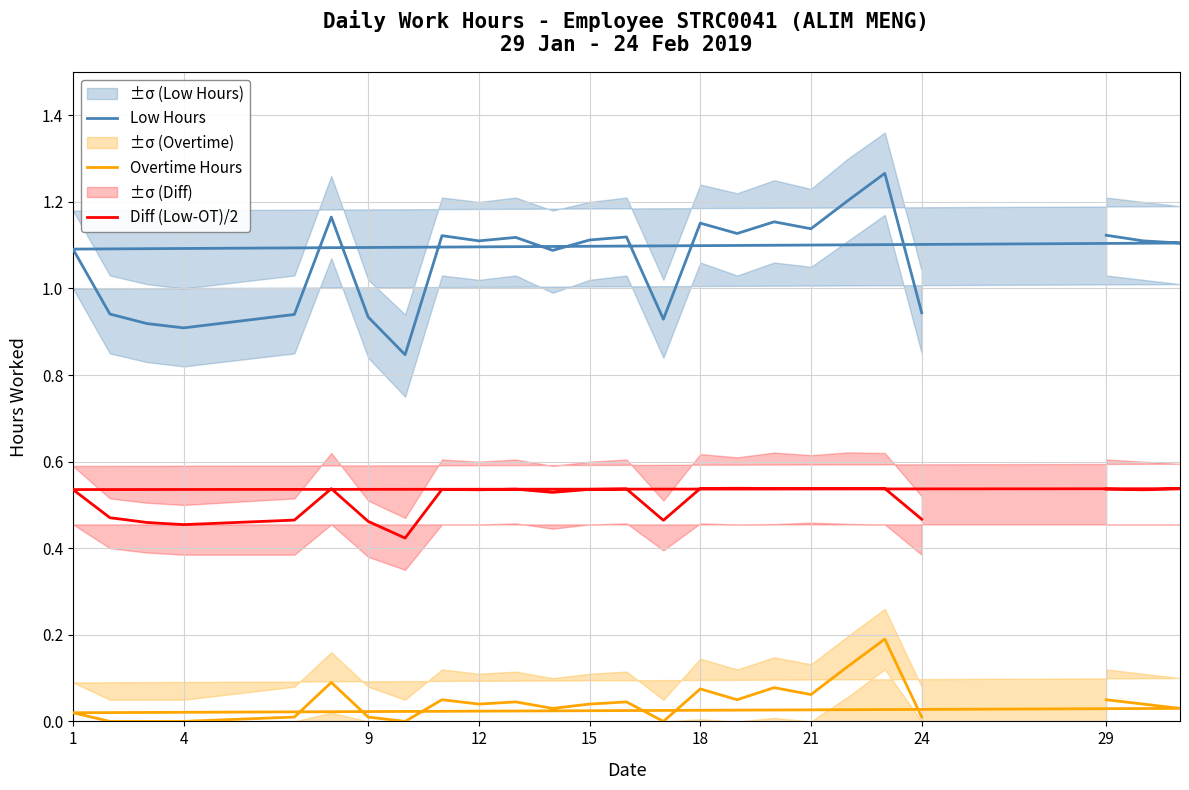

What is the sum of all Overtime Hours values?

1.1